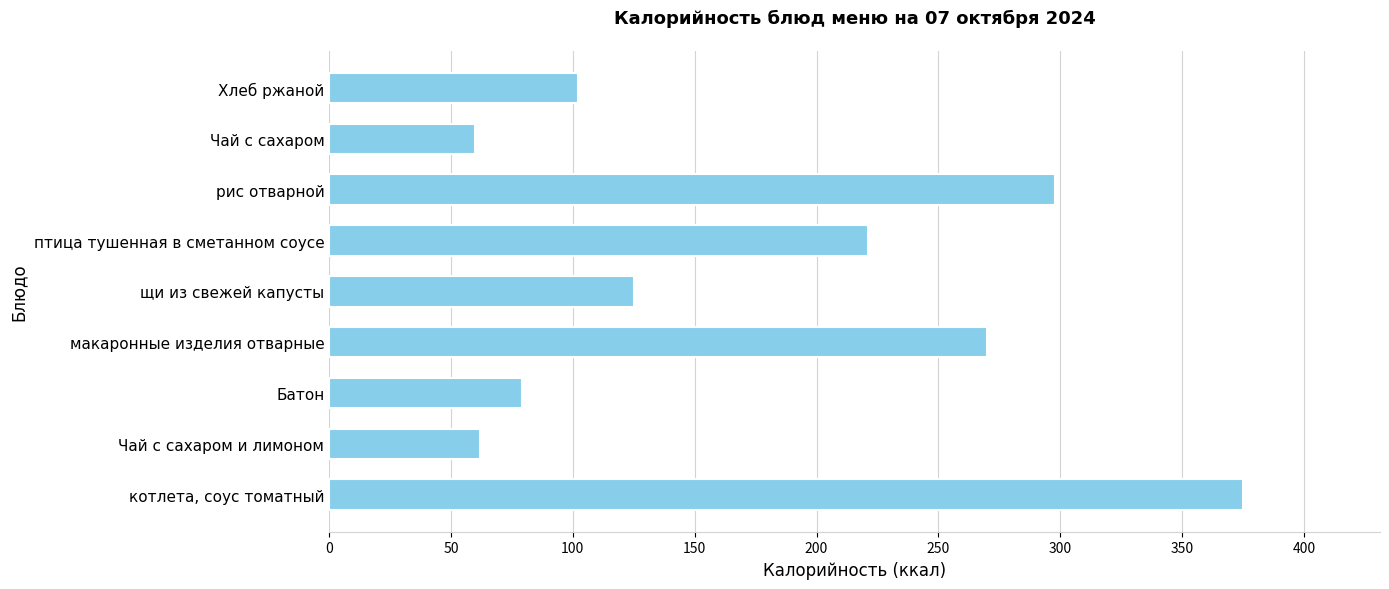

How many data points are less than 125?

4